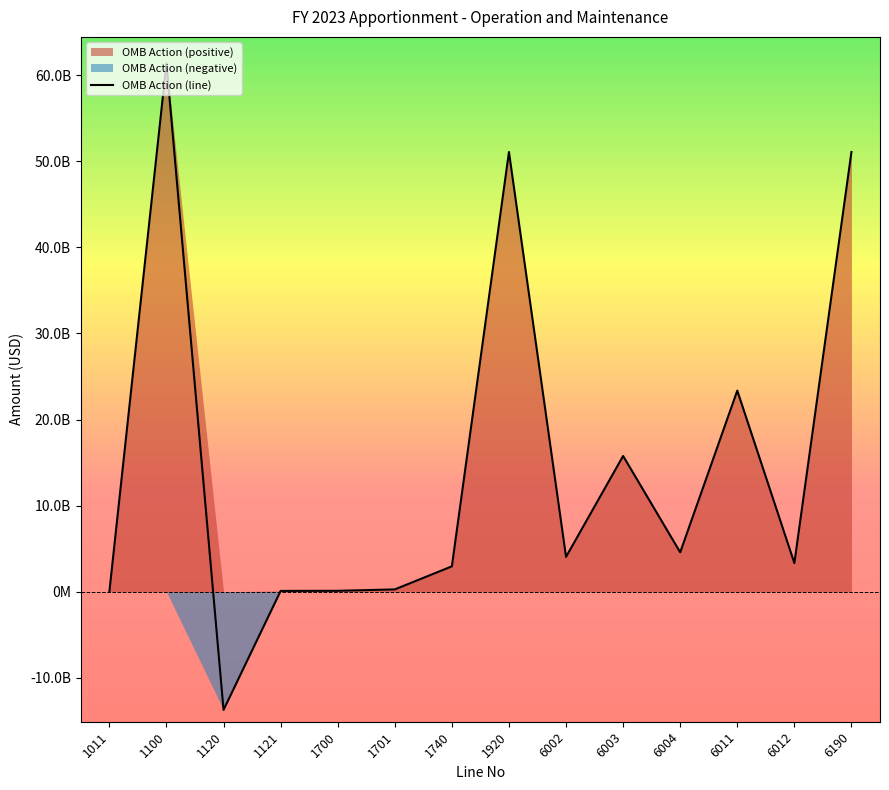

At which label is the value closest to 23823375001?

6011